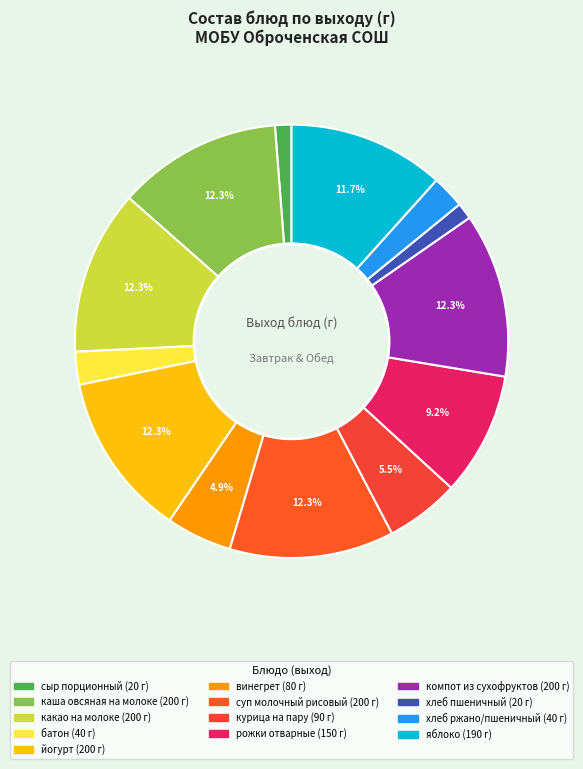

How many segments does this pie chart have?

13